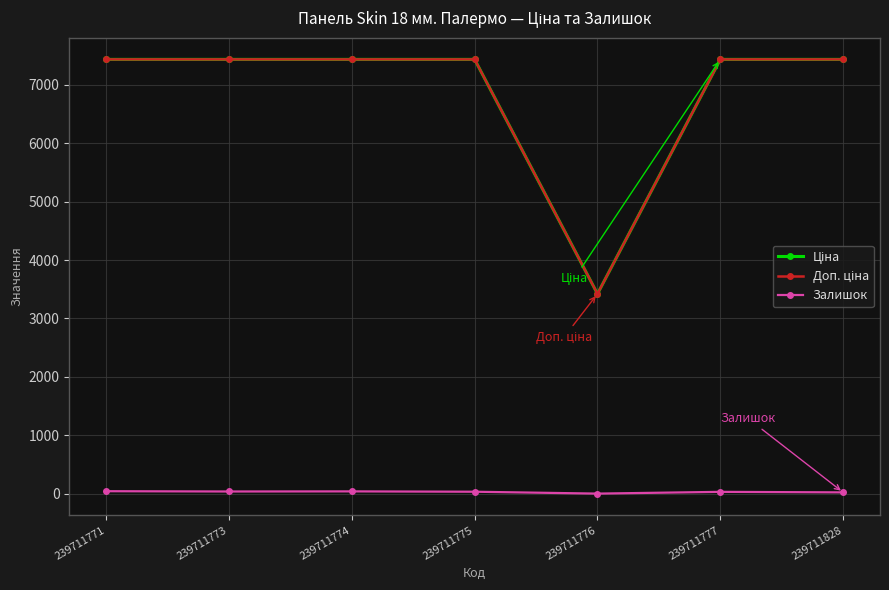

What is the maximum value shown in the chart?

7436.2